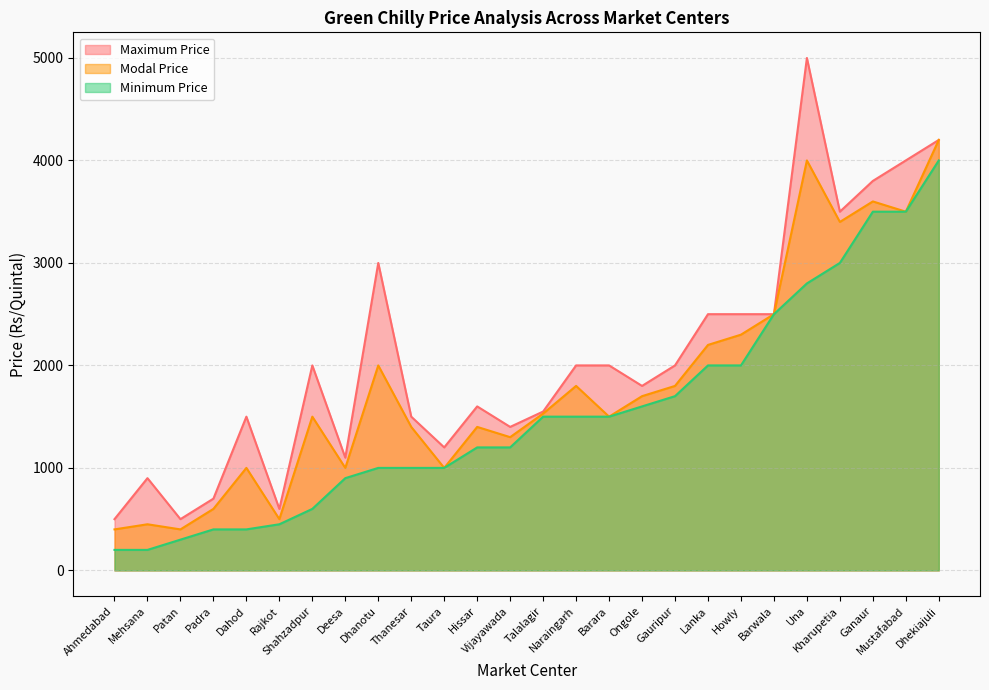

At Padra, list the series in order from smallest to largest.

Minimum Price, Modal Price, Maximum Price